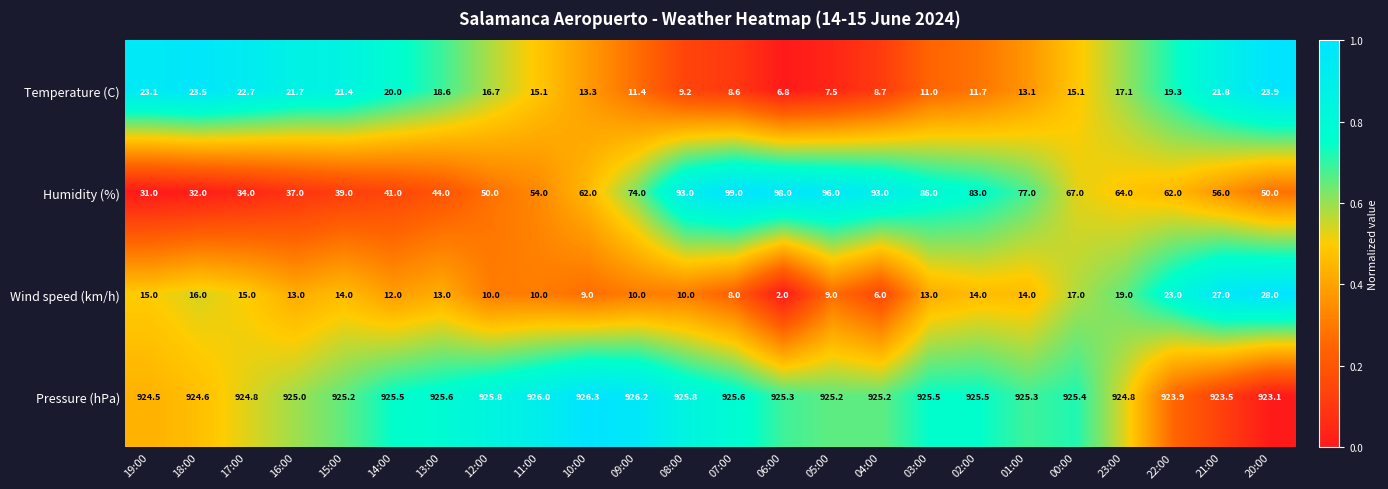

At which category is the sum across all series the highest?

07:00